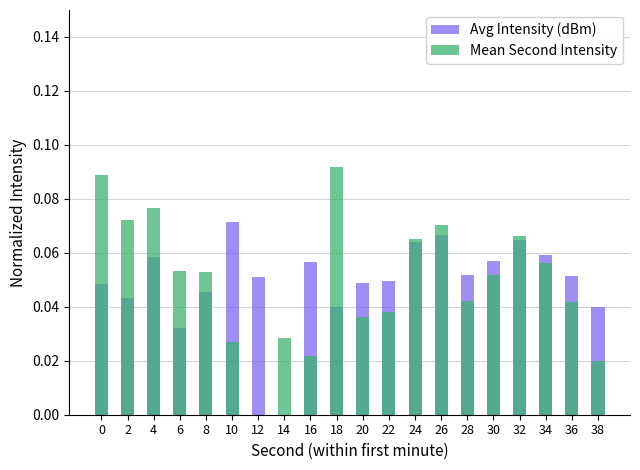

What are all the series names shown in the legend?

Avg Intensity (dBm), Mean Second Intensity